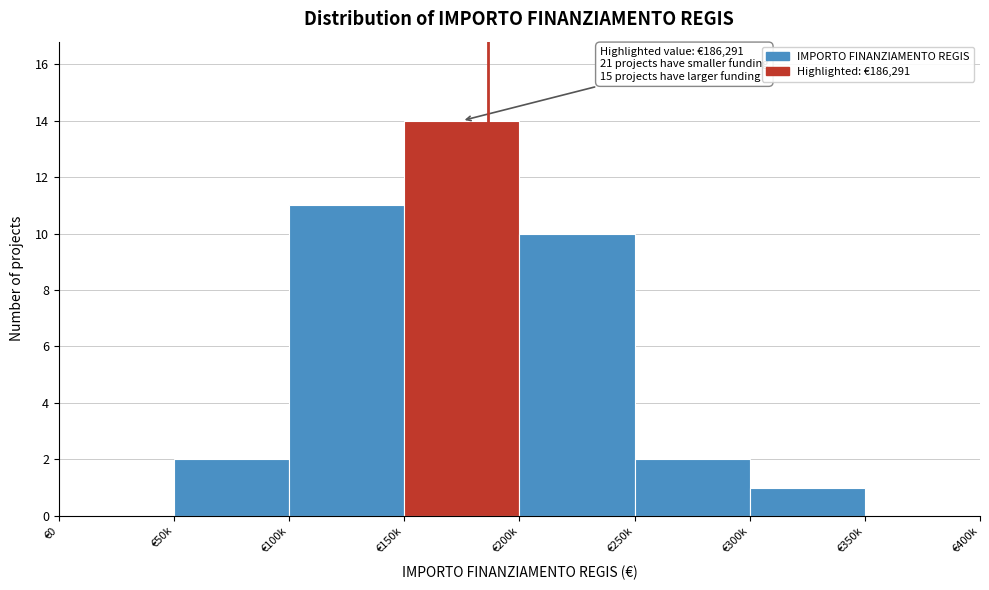

Reading right to left, extract all data points from this chart.

€350k=0	€300k=1	€250k=2	€200k=10	€150k=14	€100k=11	€50k=2	€0=0